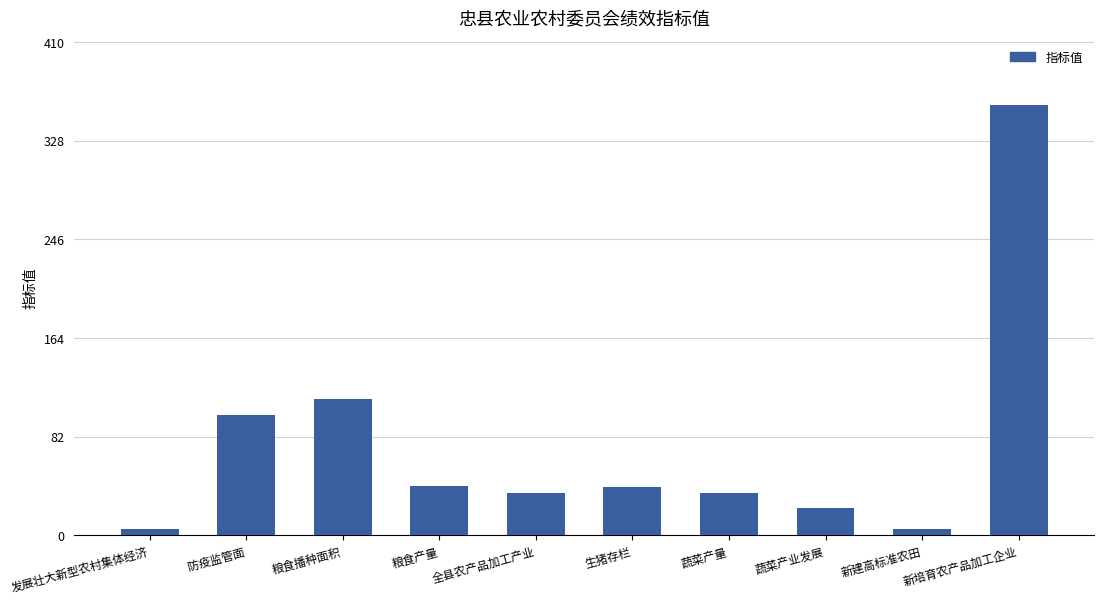

How many values are below 40?

5